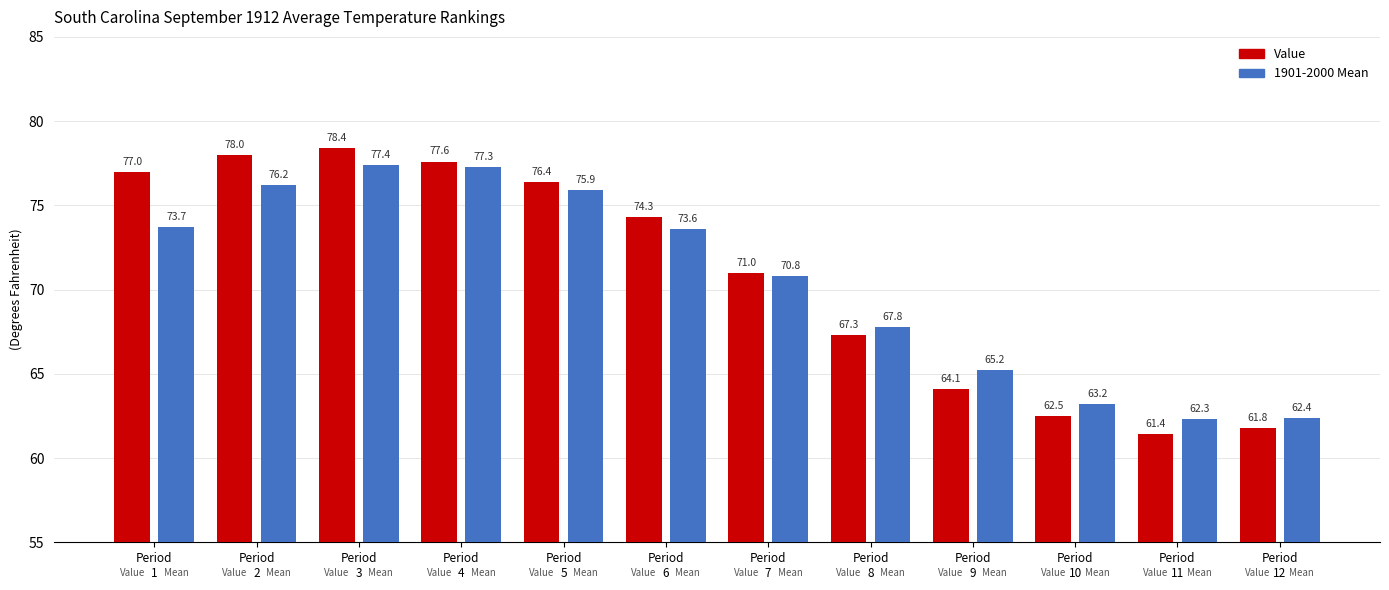

What is the difference between the Value values at Period
5 and Period
6?

2.1